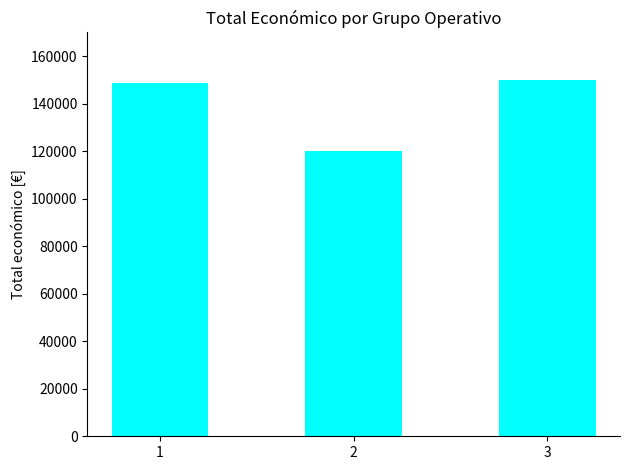

What value does the data have at 1?

148534